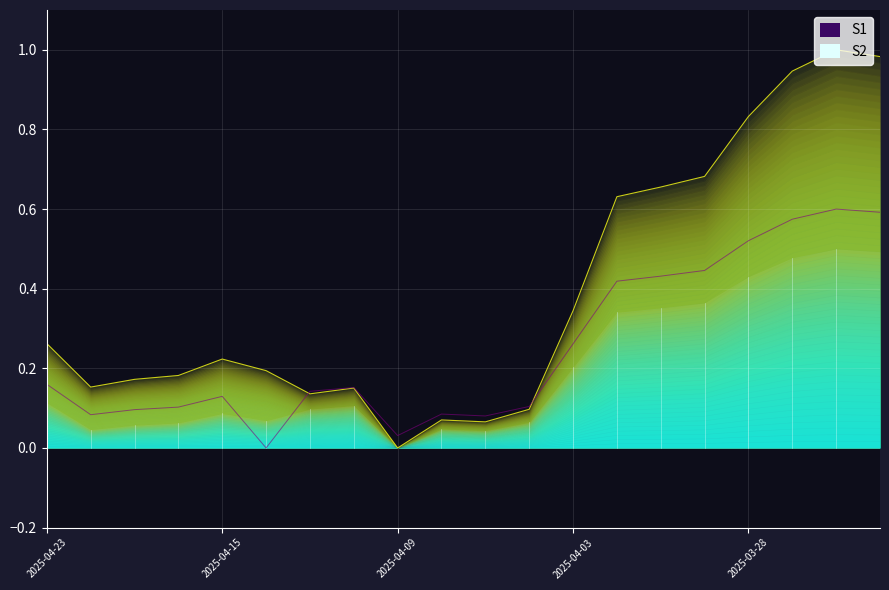

What position from the left is 2025-04-14?

6